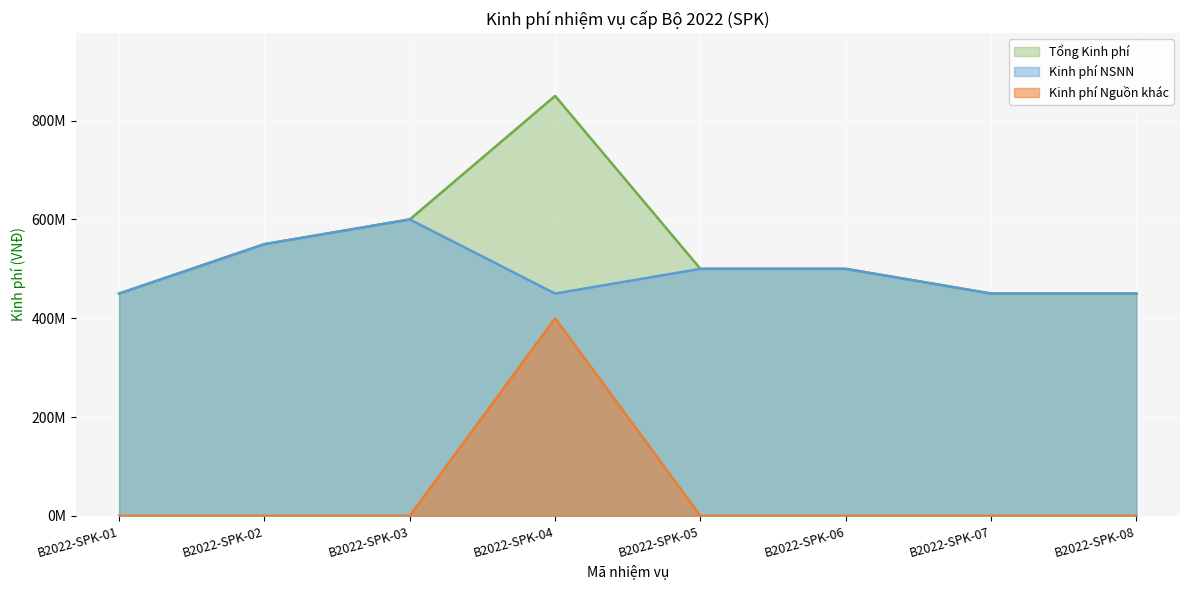

True or false: Tổng Kinh phí has more than 2 interior local peaks.

False